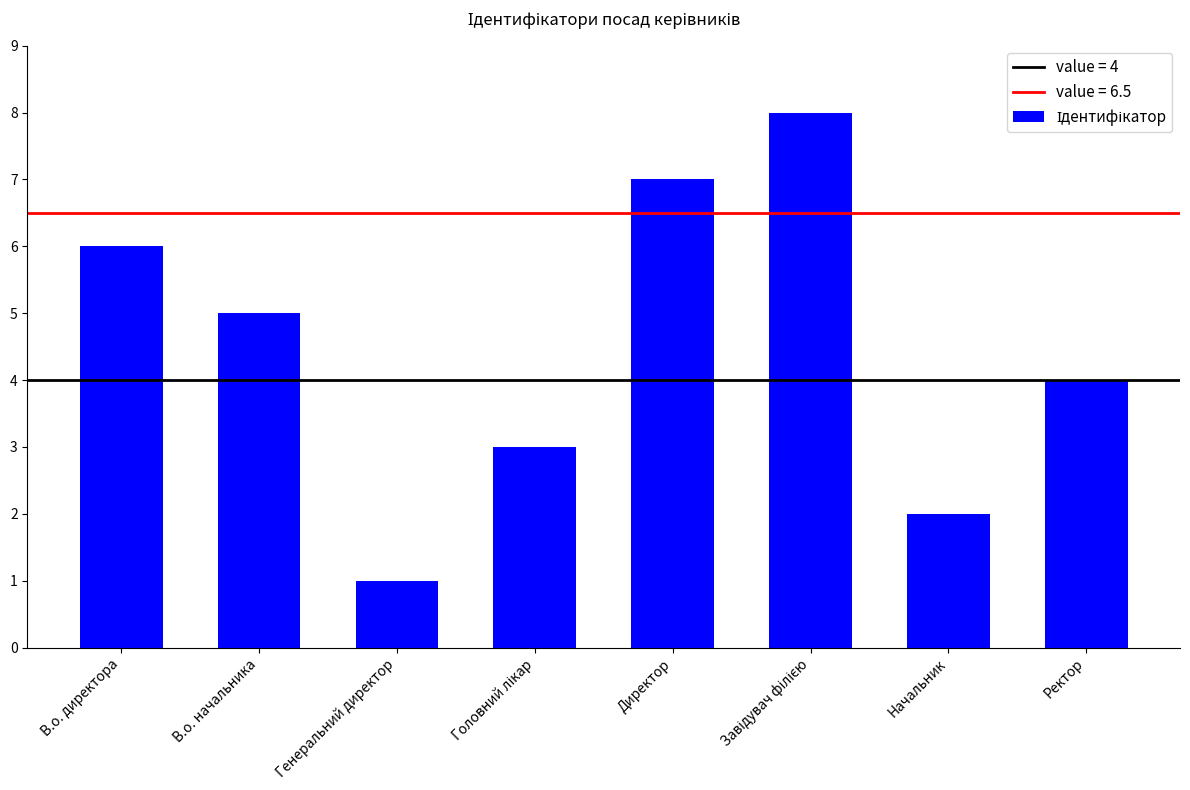

What is the approximate value at Начальник?

2